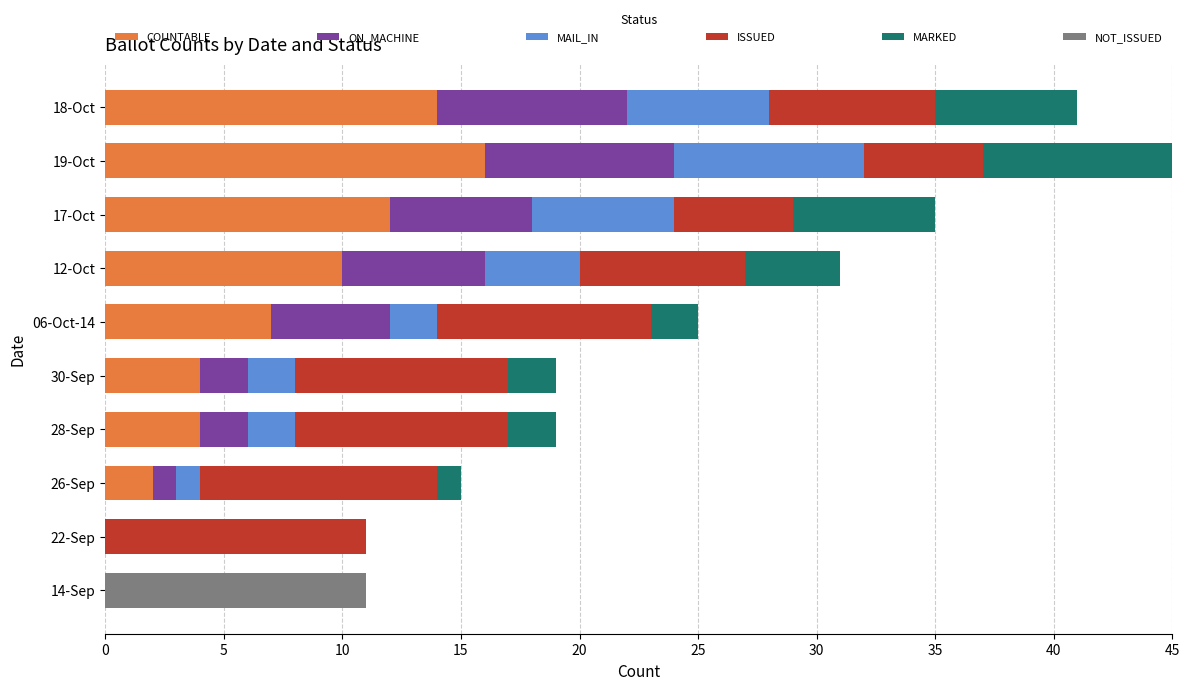

Which category has the highest value in the COUNTABLE series?

19-Oct